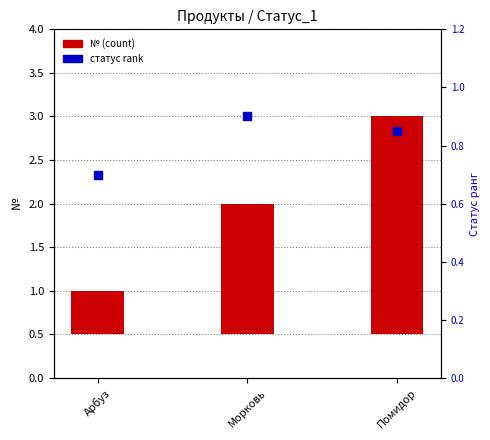

Which series reaches the maximum Y coordinate?

№ (count)